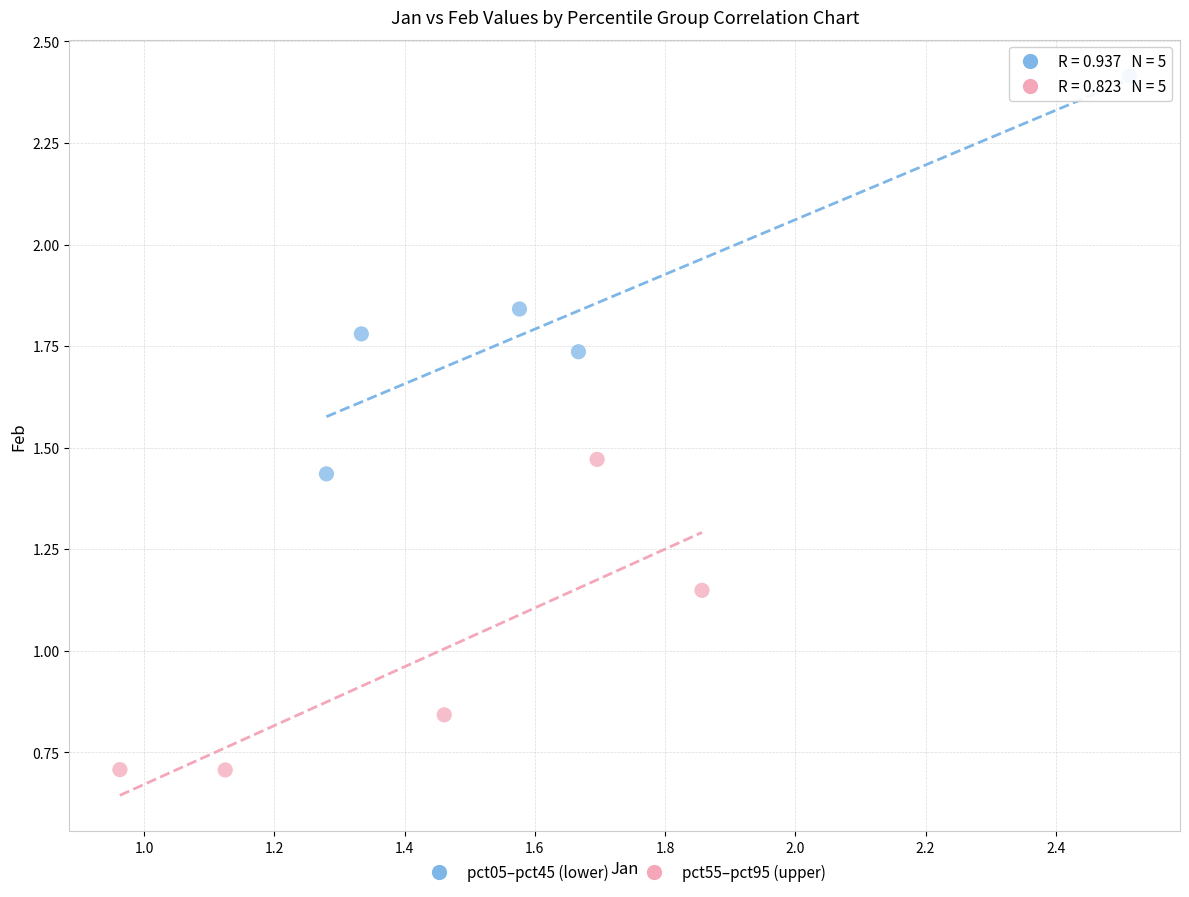

What are all the series names shown in the legend?

pct05–pct45 (lower), pct55–pct95 (upper)